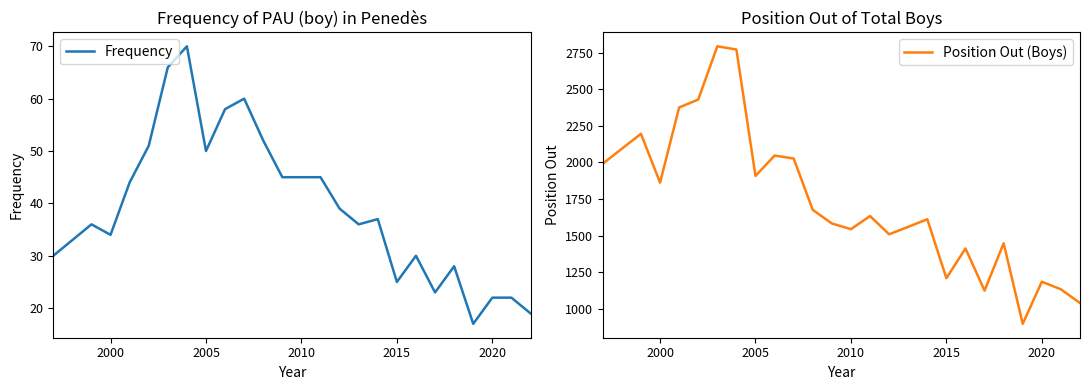

The Position Out (Boys) series shows 807 at 2005. True or false?

False